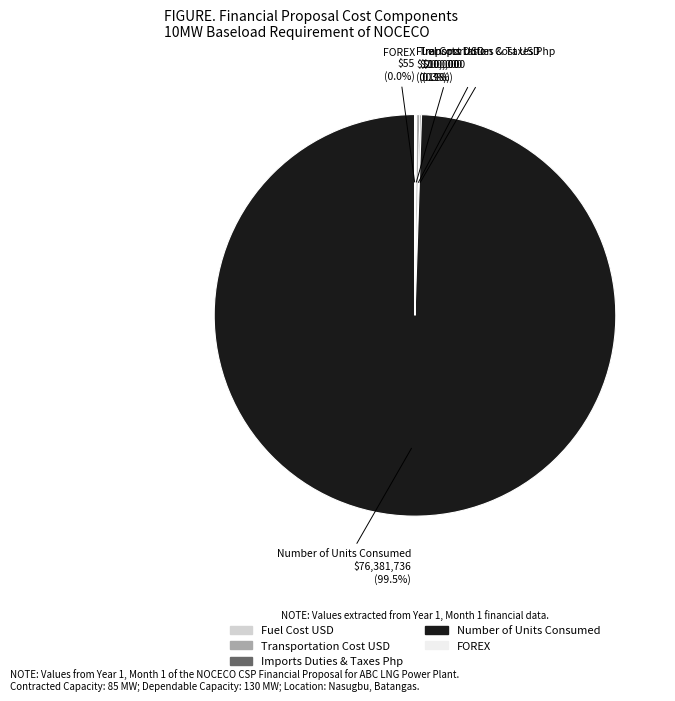

Which category accounts for the majority?

Number of Units Consumed